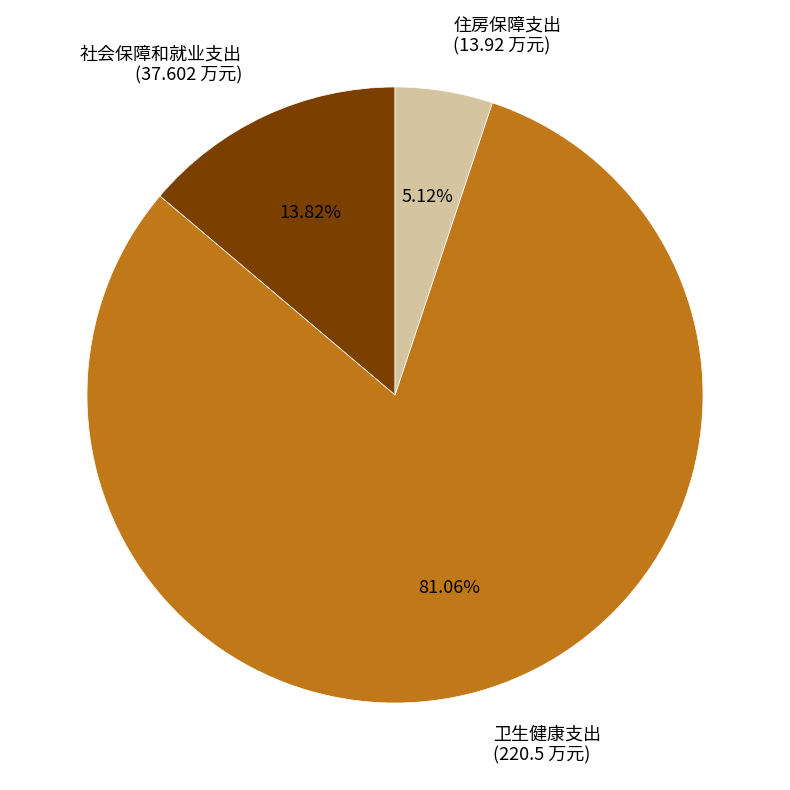

The 住房保障支出 slice represents 15% of the pie. True or false?

False